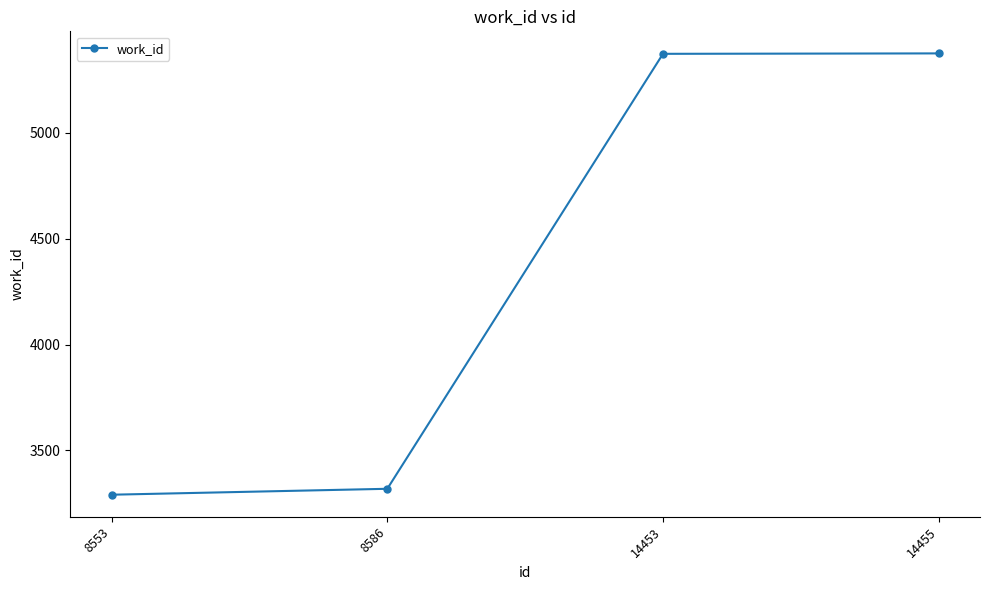

True or false: the data has more than 2 interior local peaks.

False